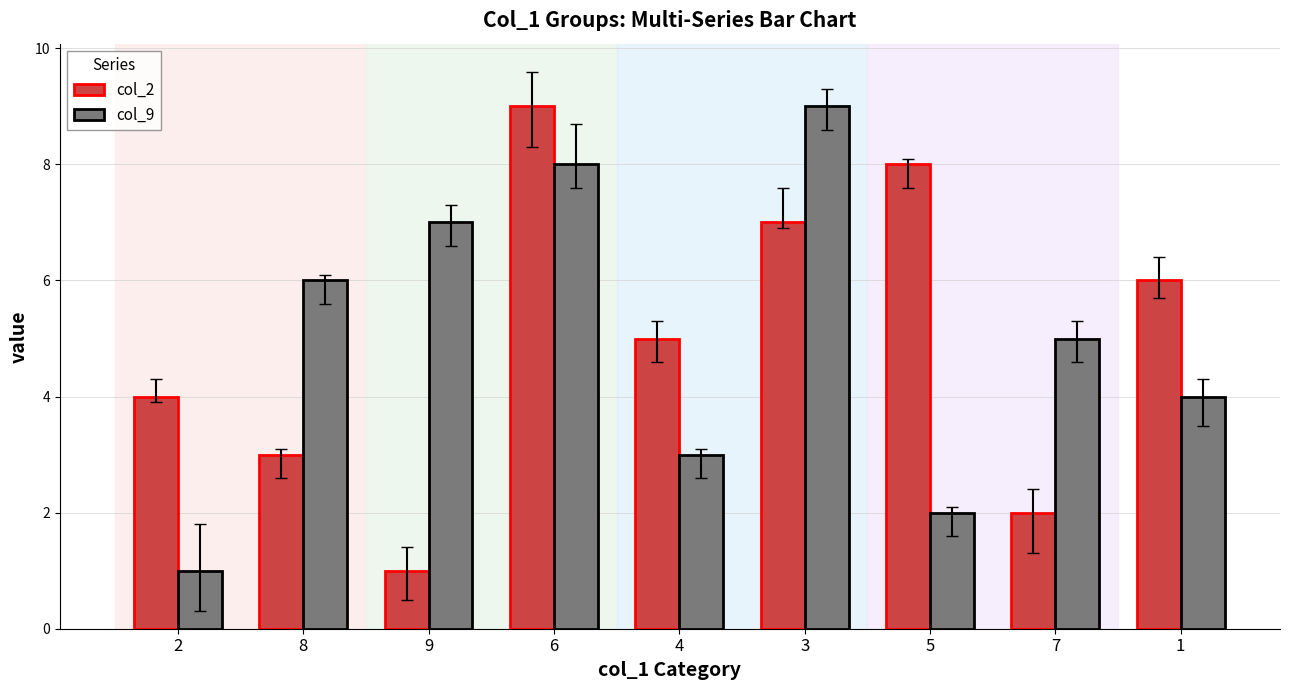

Reading left to right, list all the values displayed in this chart.

col_2: 4	3	1	9	5	7	8	2	6
col_9: 1	6	7	8	3	9	2	5	4